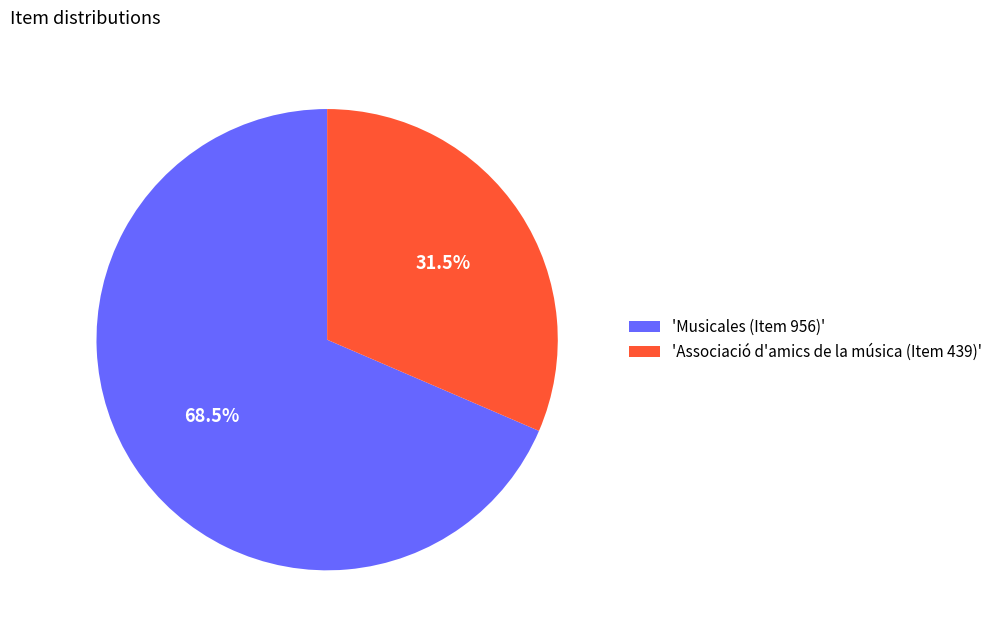

Does any single category account for the majority?

Yes